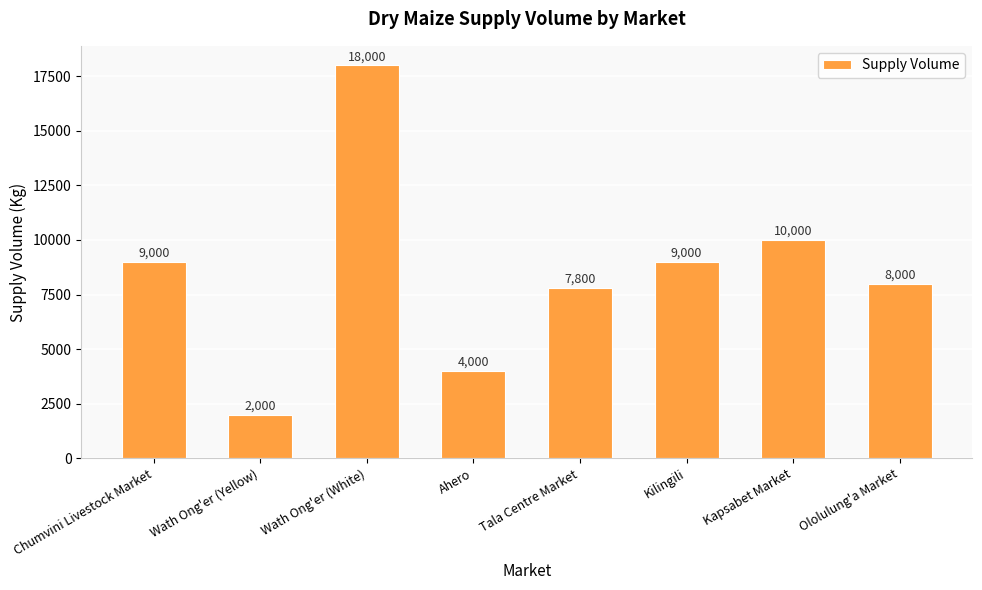

Which label corresponds to the smallest value in the chart?

Wath Ong'er (Yellow)